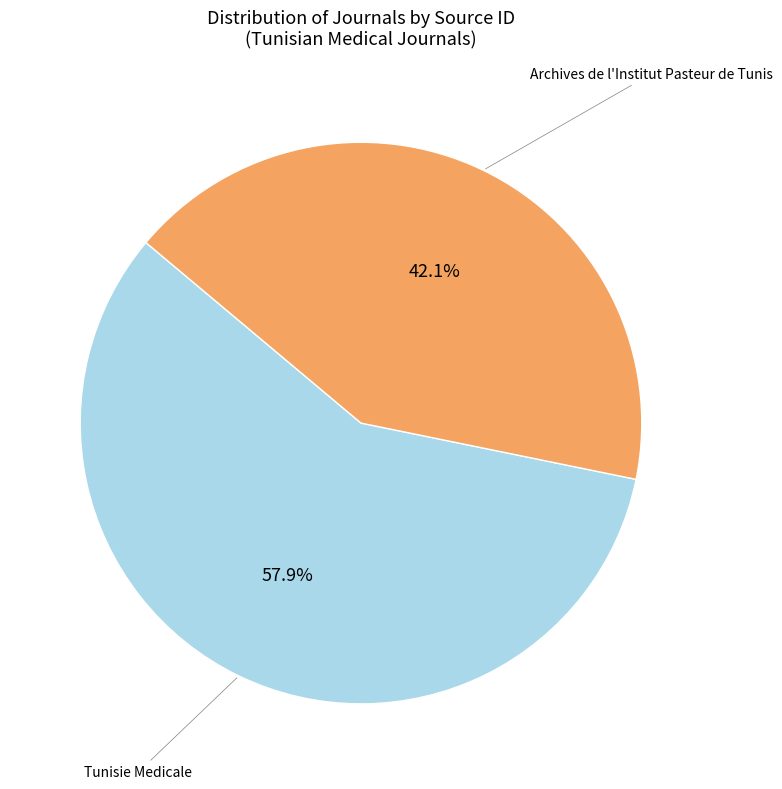

Does any single category account for the majority?

Yes